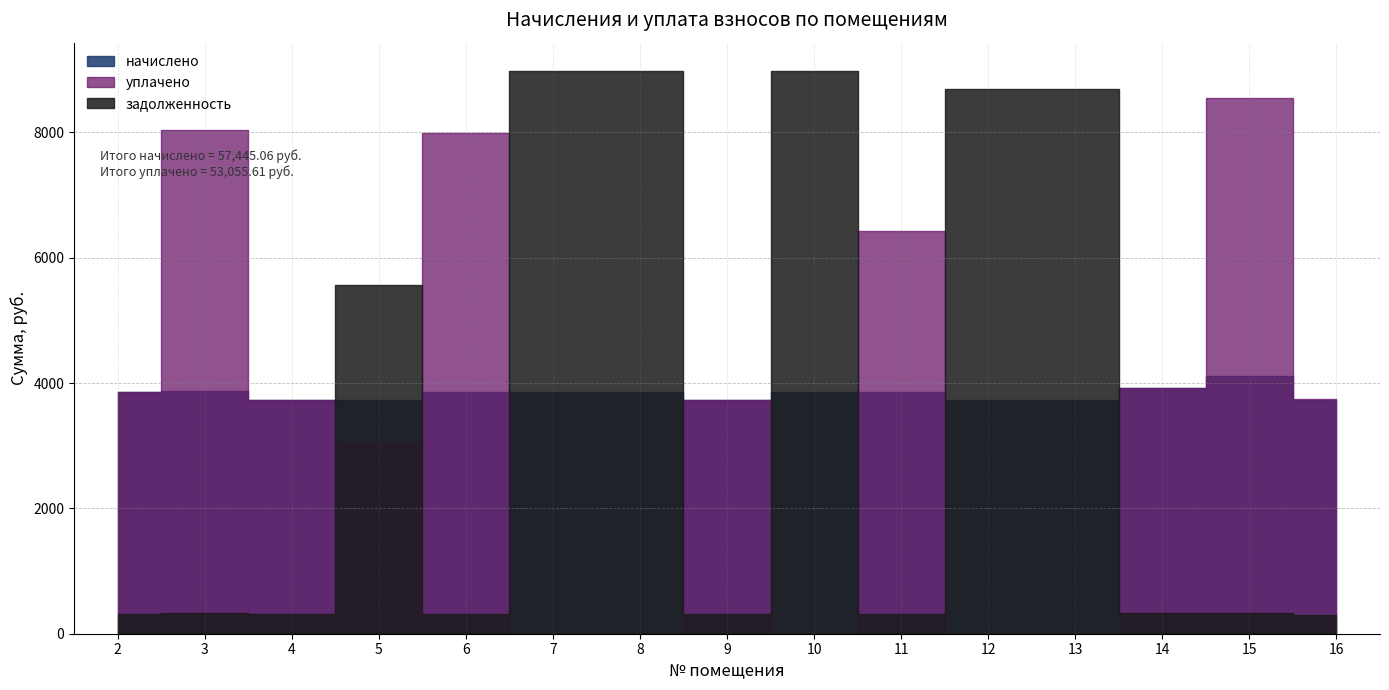

How many data points in уплачено are less than 3734?

6